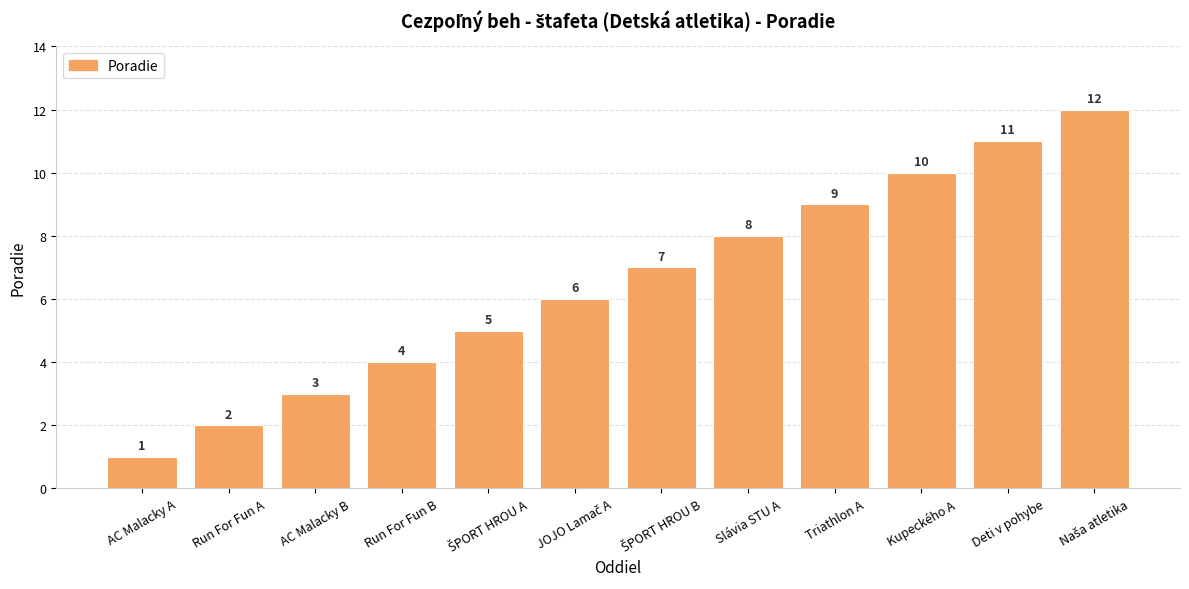

What is the change in value from Run For Fun A to Slávia STU A?

+6